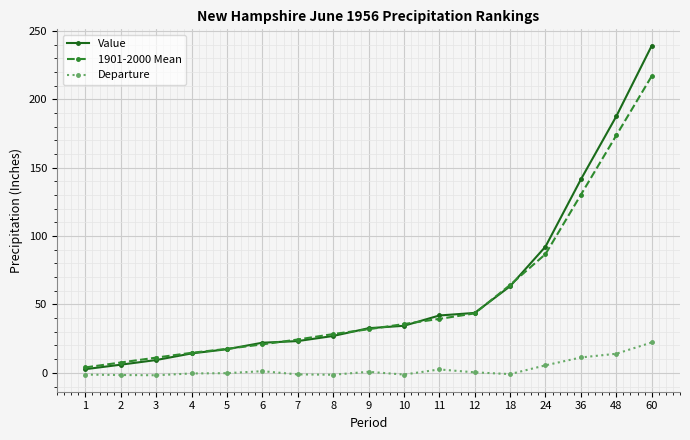

The value of Departure at 60 is 22.2. True or false?

True